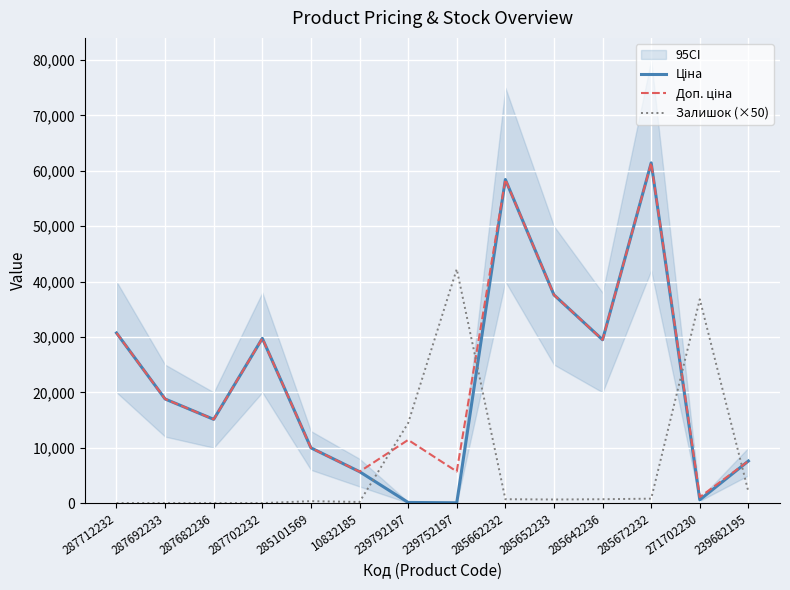

At which label does Доп. ціна reach its minimum?

271702230